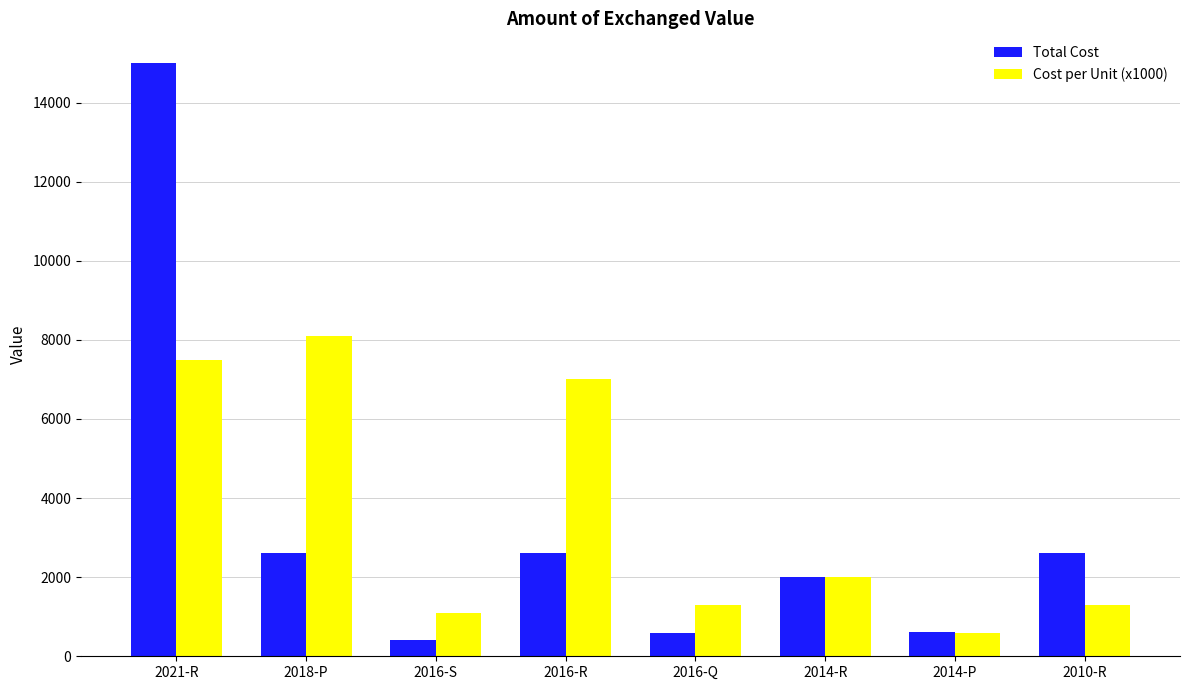

What is the difference between the maximum and second lowest values in the Total Cost series?

14400